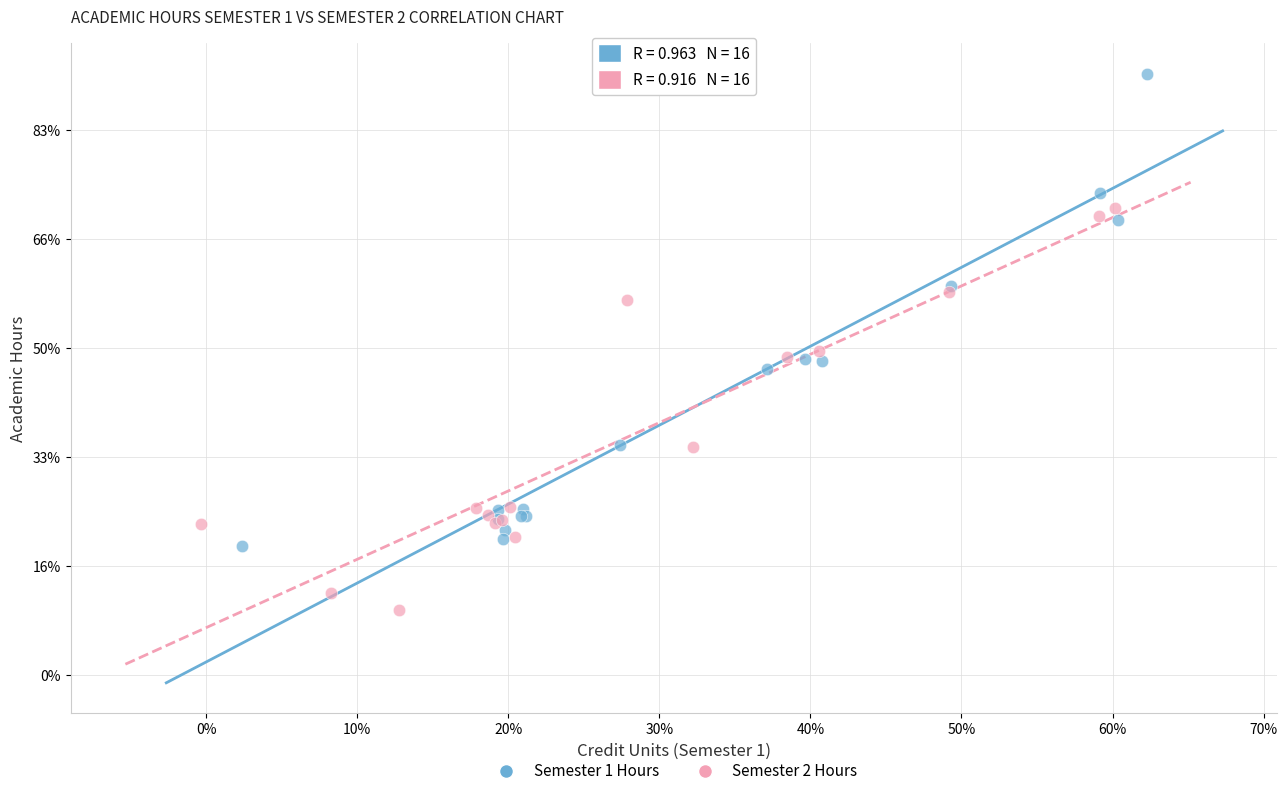

What are all the series names shown in the legend?

Semester 1 Hours, Semester 2 Hours